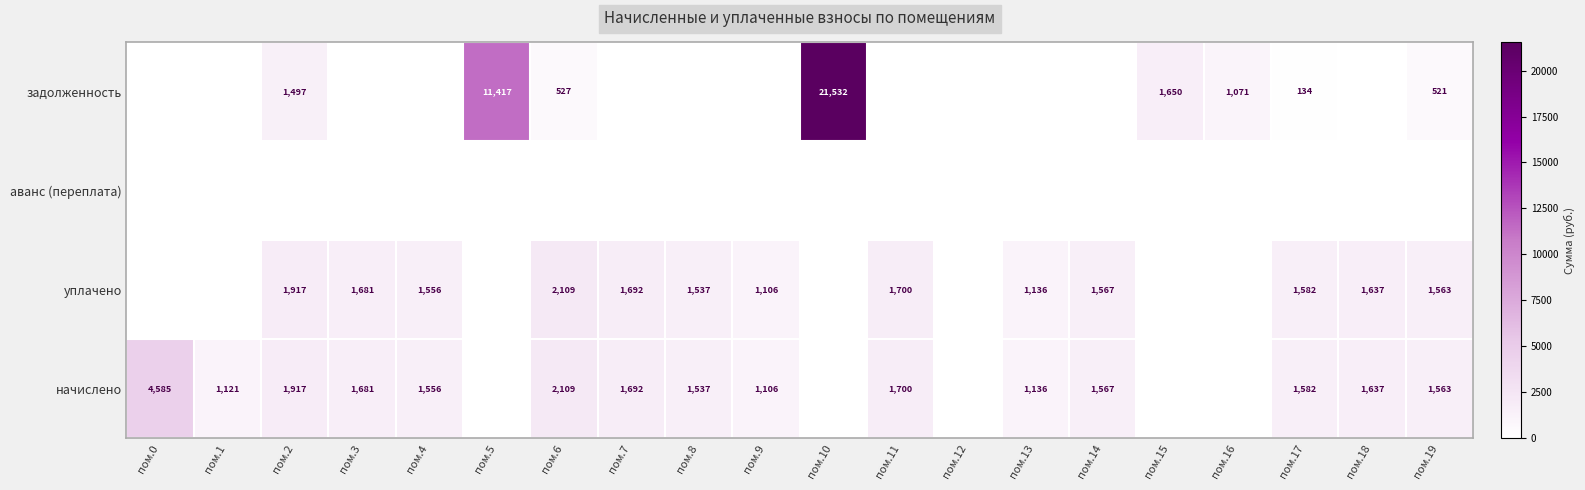

What is the sum of the начислено values at пом.4 and пом.9?

2662